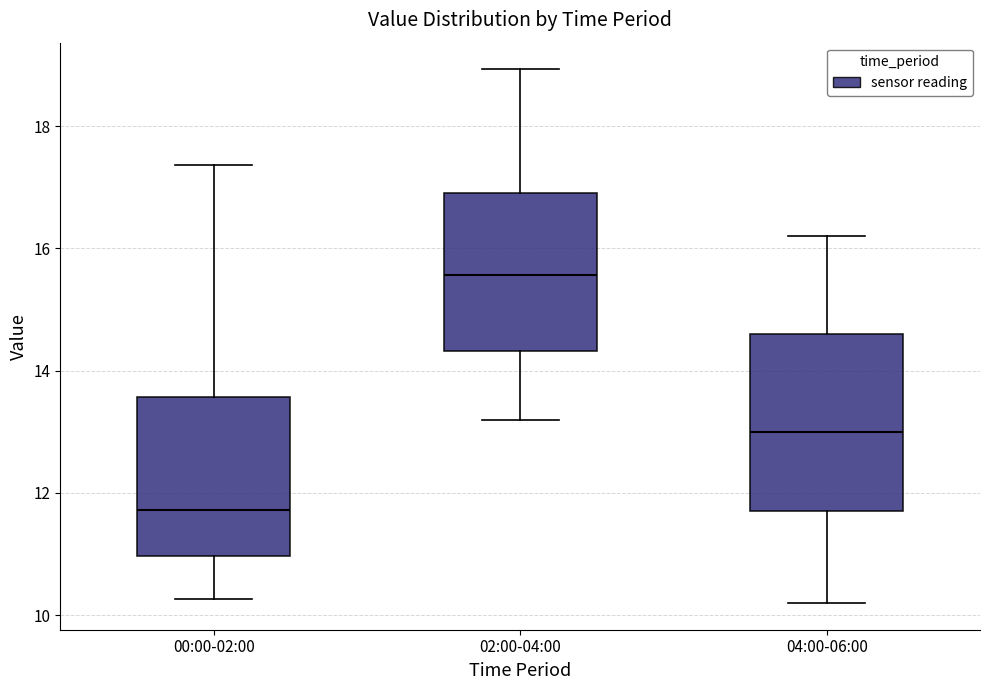

Which box is the tallest, from its lower edge to its upper edge?

04:00-06:00